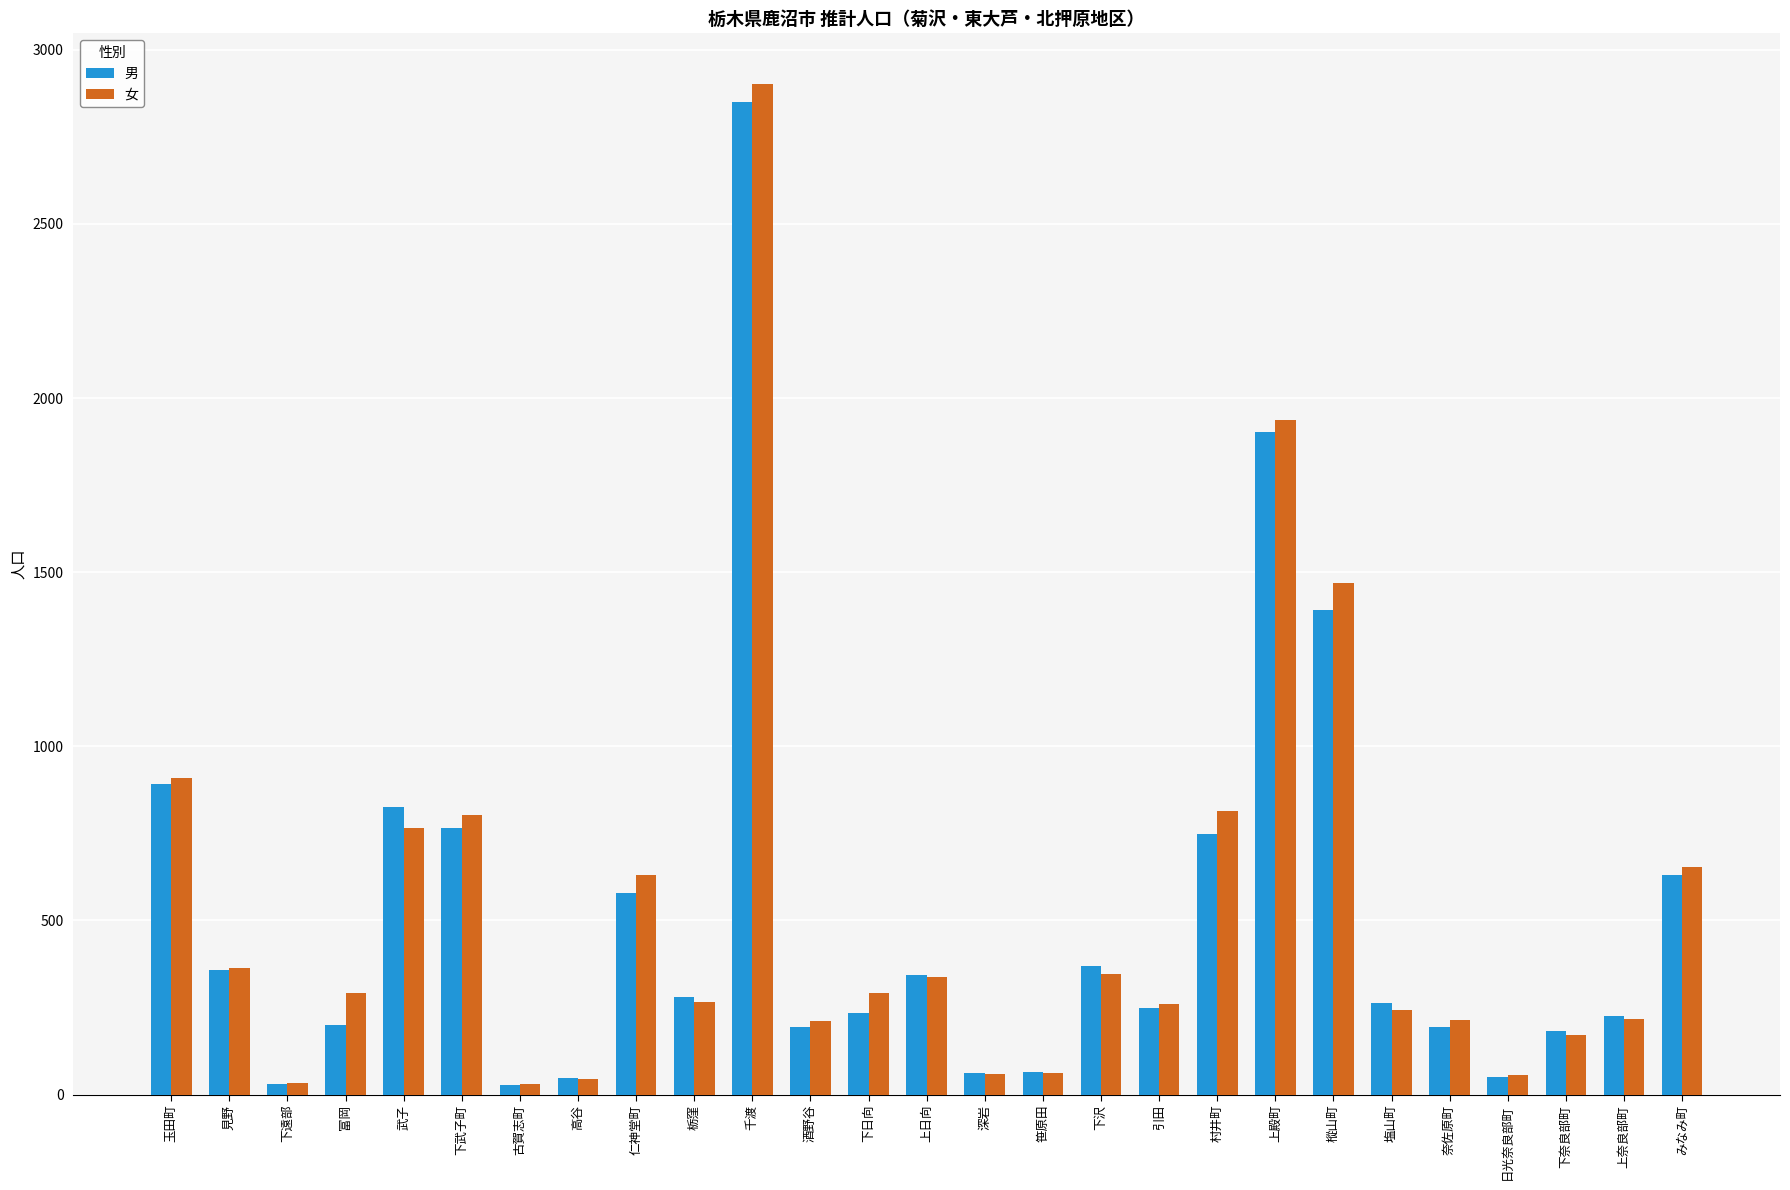

What is the maximum value for 女?

2902